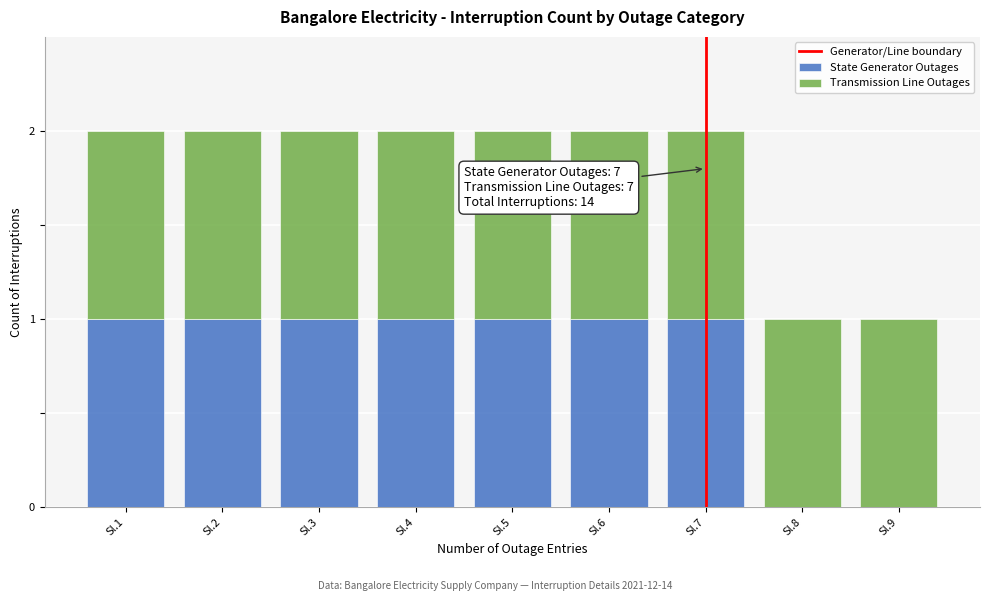

Reading left to right, what are the values for State Generator Outages?

Sl.1=1	Sl.2=1	Sl.3=1	Sl.4=1	Sl.5=1	Sl.6=1	Sl.7=1	Sl.8=0	Sl.9=0